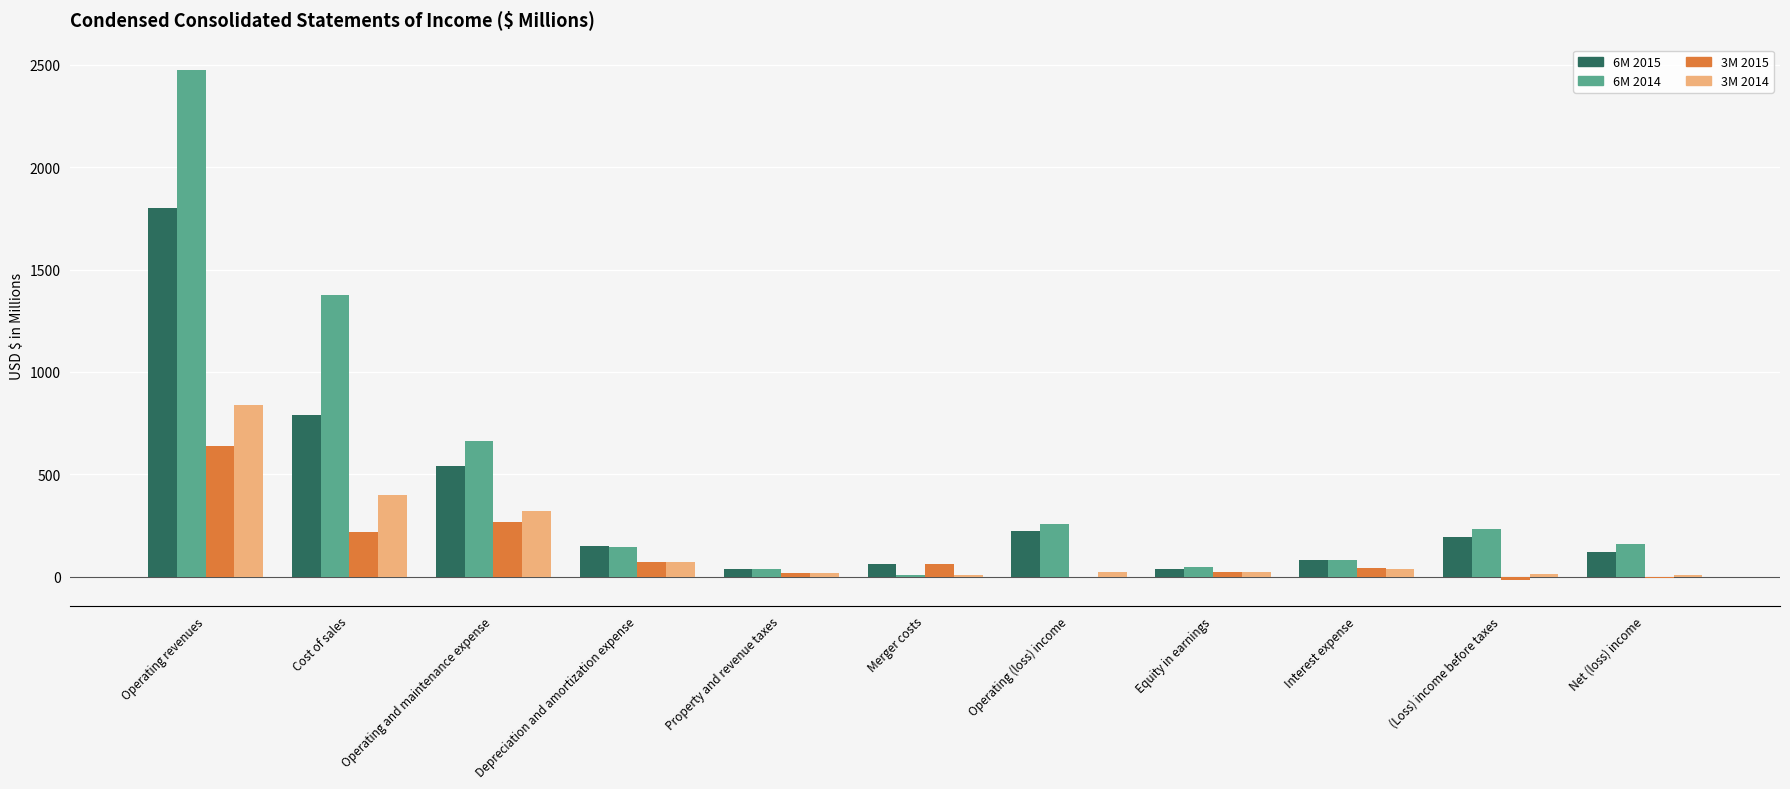

What is the highest value of the 6M 2015 series?

1801.8